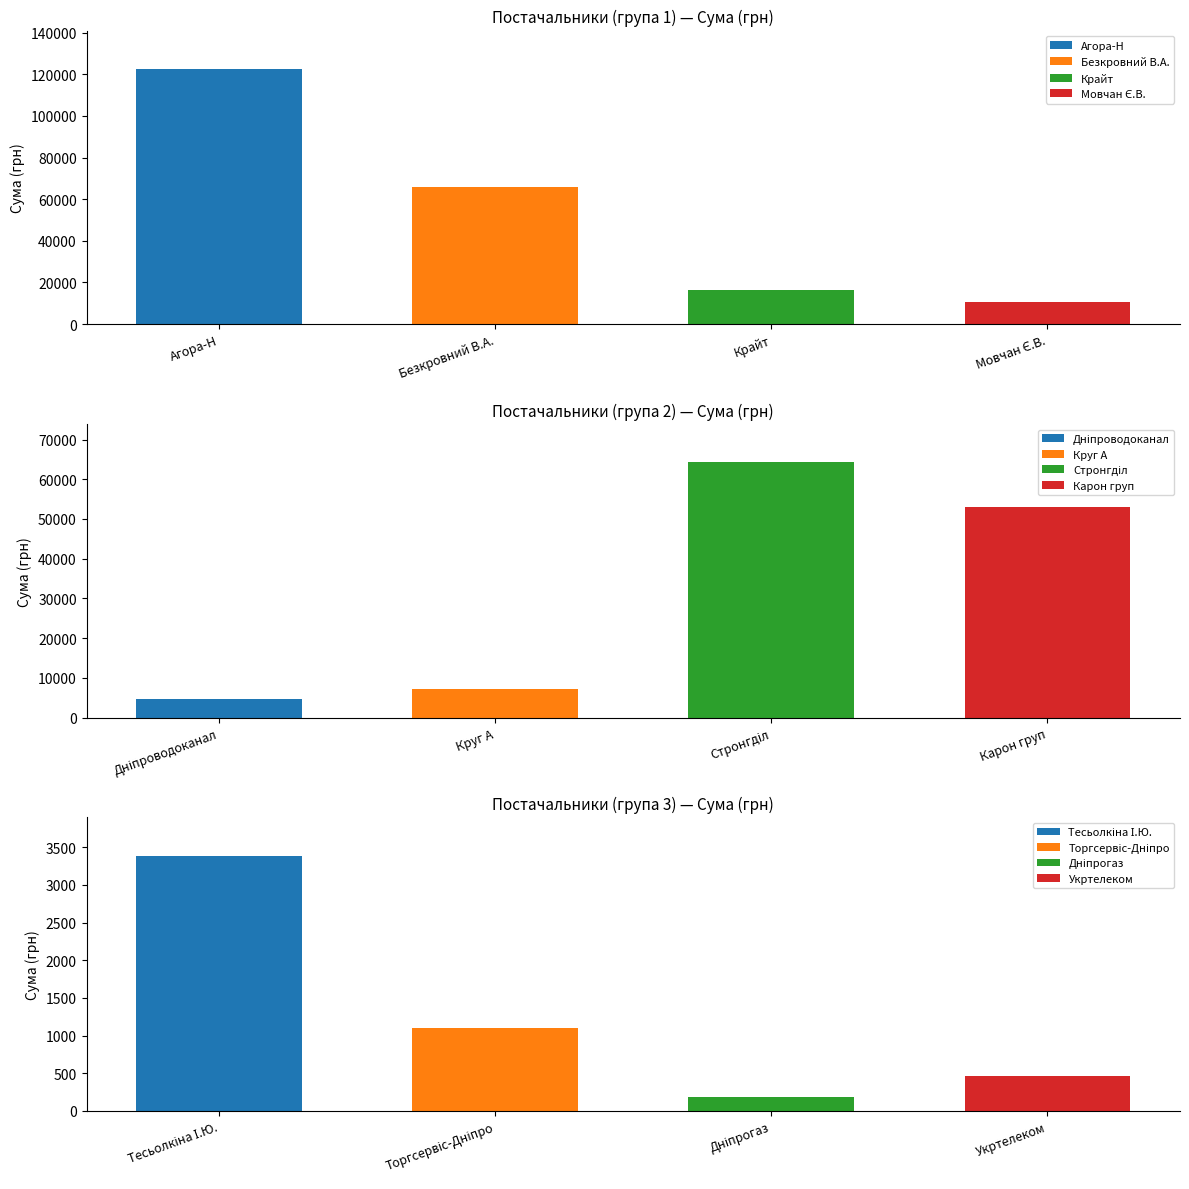

What is the change in value from ТОВ КТП "Торгсервіс-Дніпро" to ПАТ "Дніпрогаз"?

-921.7